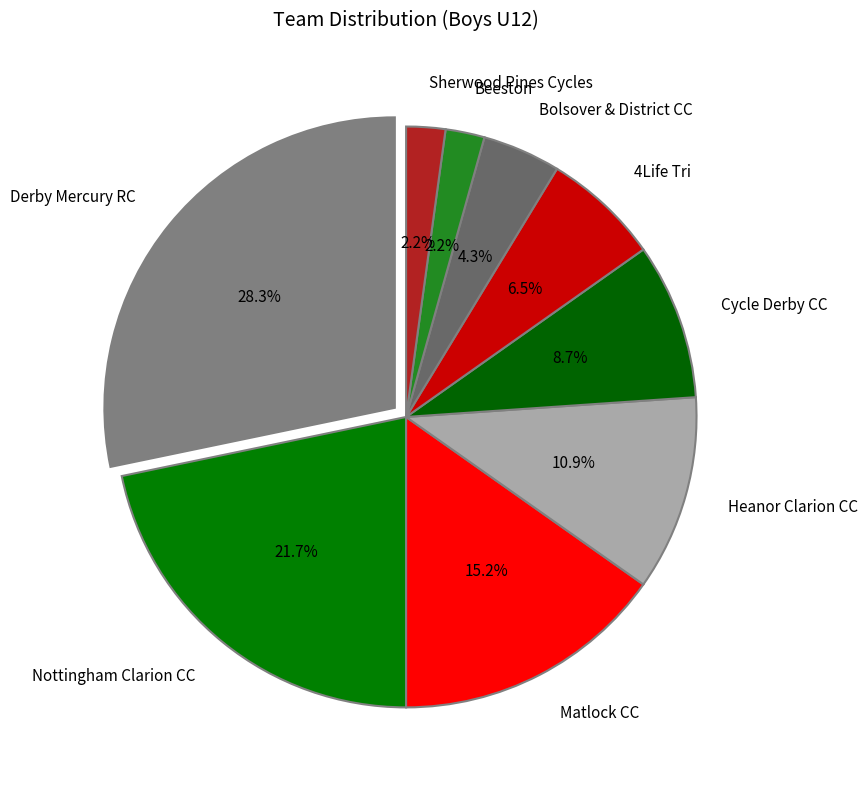

How much of the chart is everything except Bolsover & District CC?

95.7%